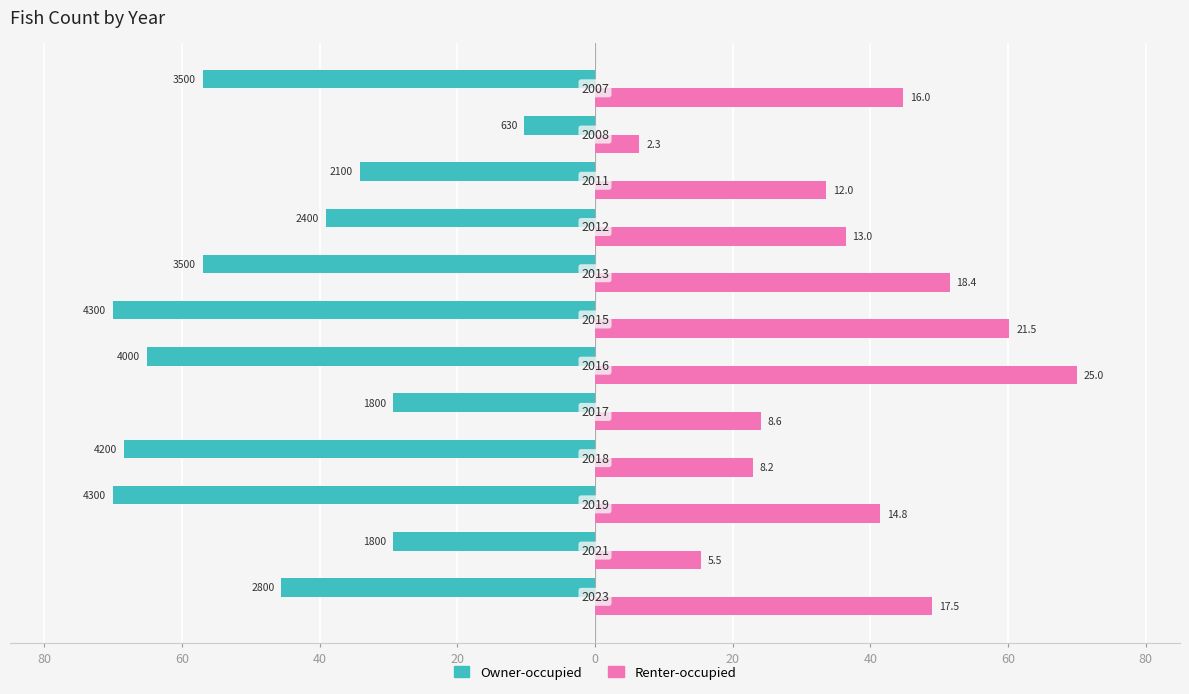

What are all the series names shown in the legend?

Owner-occupied, Renter-occupied